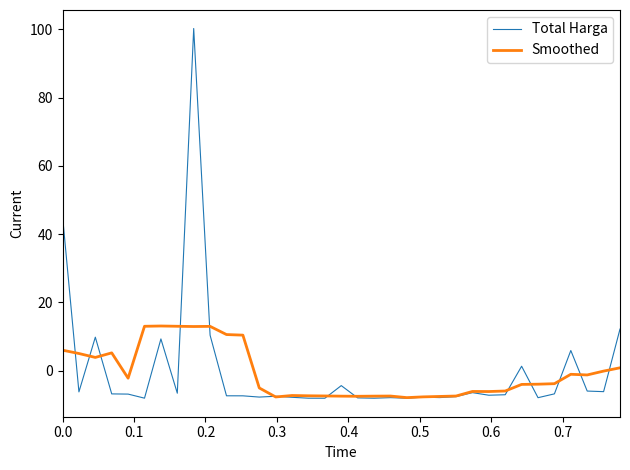

Does the chart display data point markers on the line(s)?

No